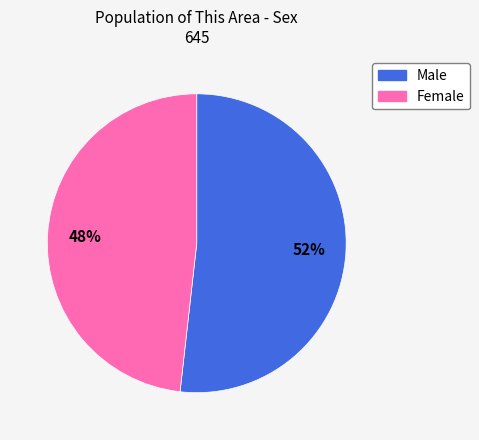

Rank the categories by value from highest to lowest.

Male, Female